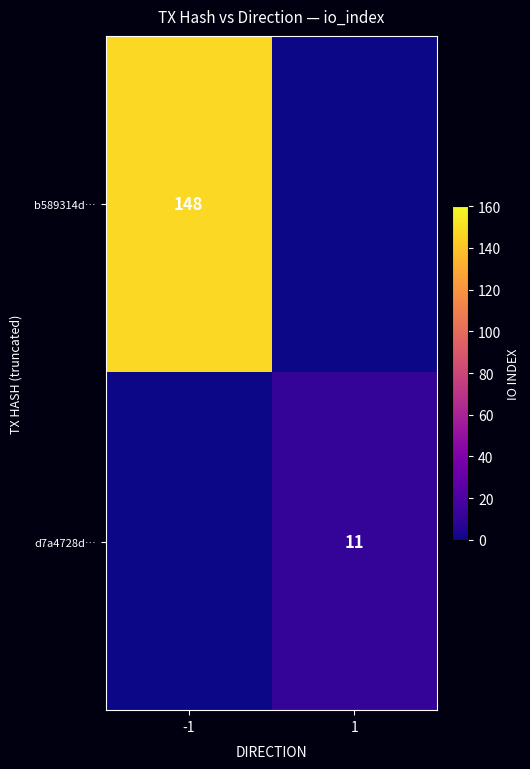

At which category is the sum across all series the highest?

-1